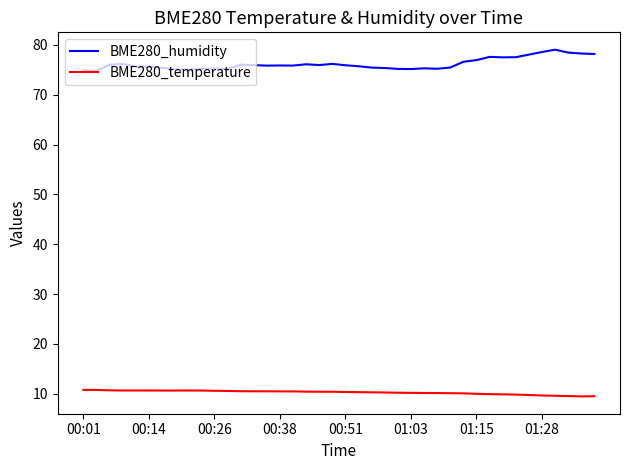

What is the smallest value displayed?

9.5